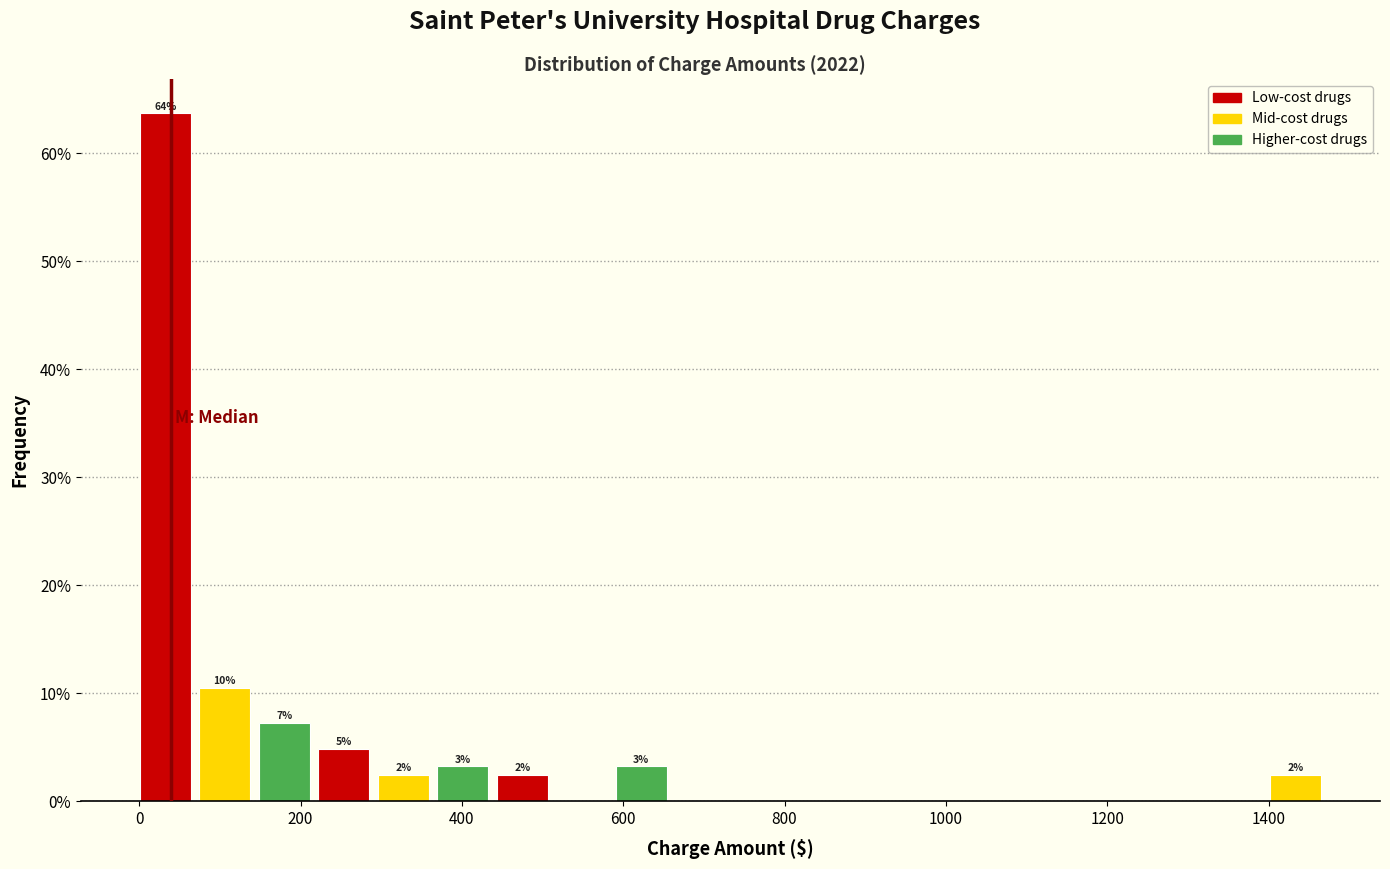

Around what value on the x-axis is the tallest bar? Give the approximate position of its centre, as read against the axis.

40